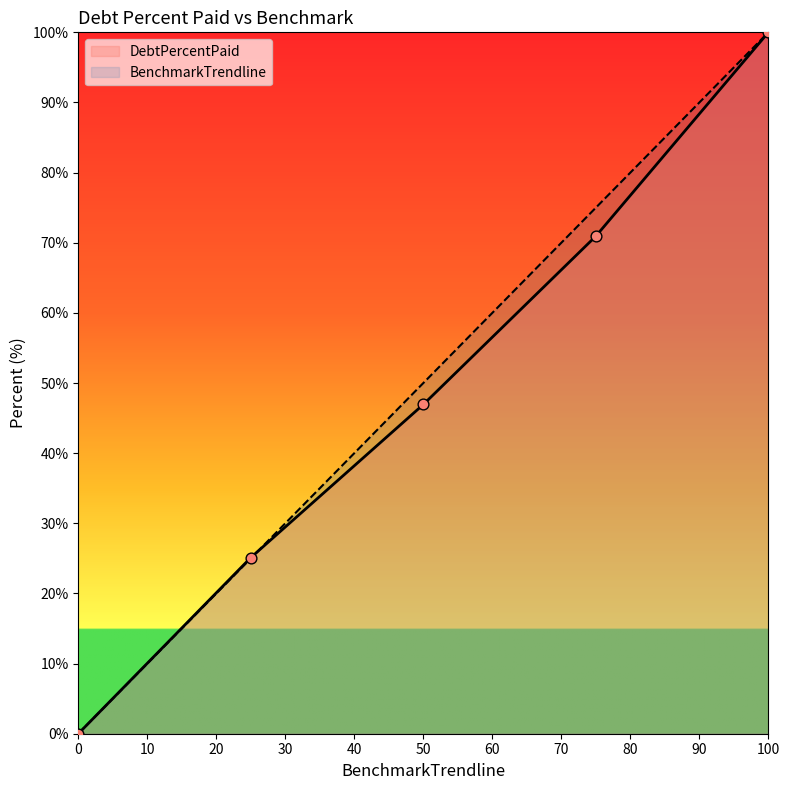

What is the total value across all series at 100?

200.0